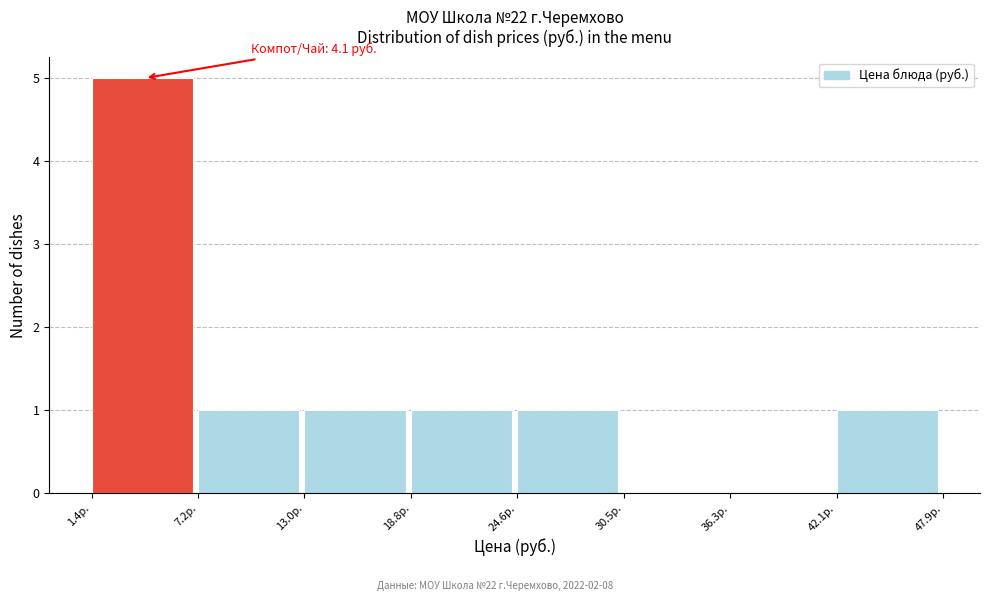

Which range on the x-axis has the tallest bar?

1 to 7